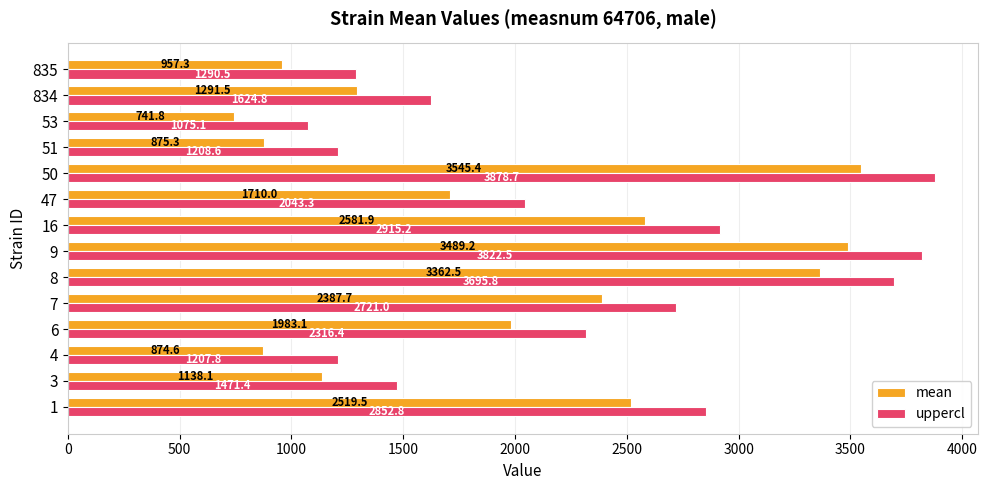

What is the spread (max minus min) of values at 6?

333.3